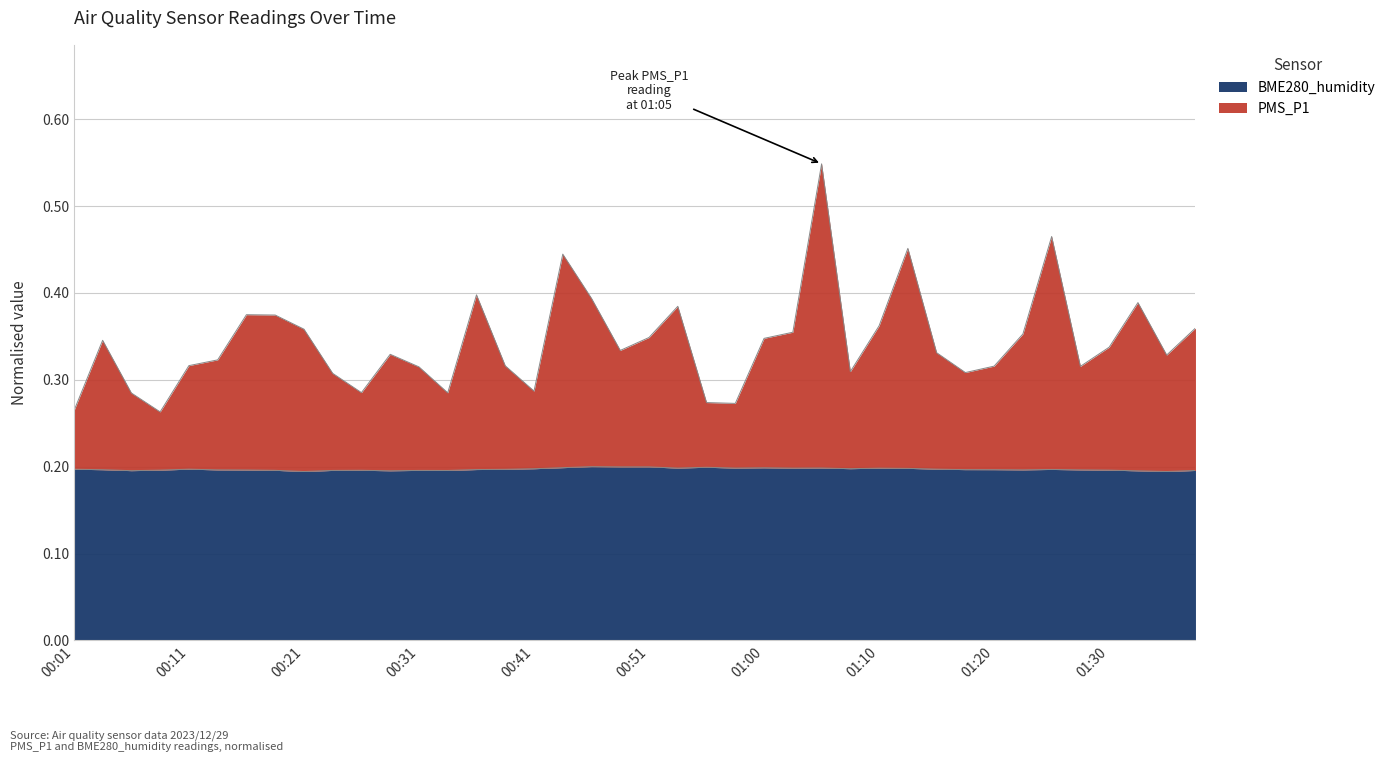

Does the chart display data point markers on the line(s)?

No